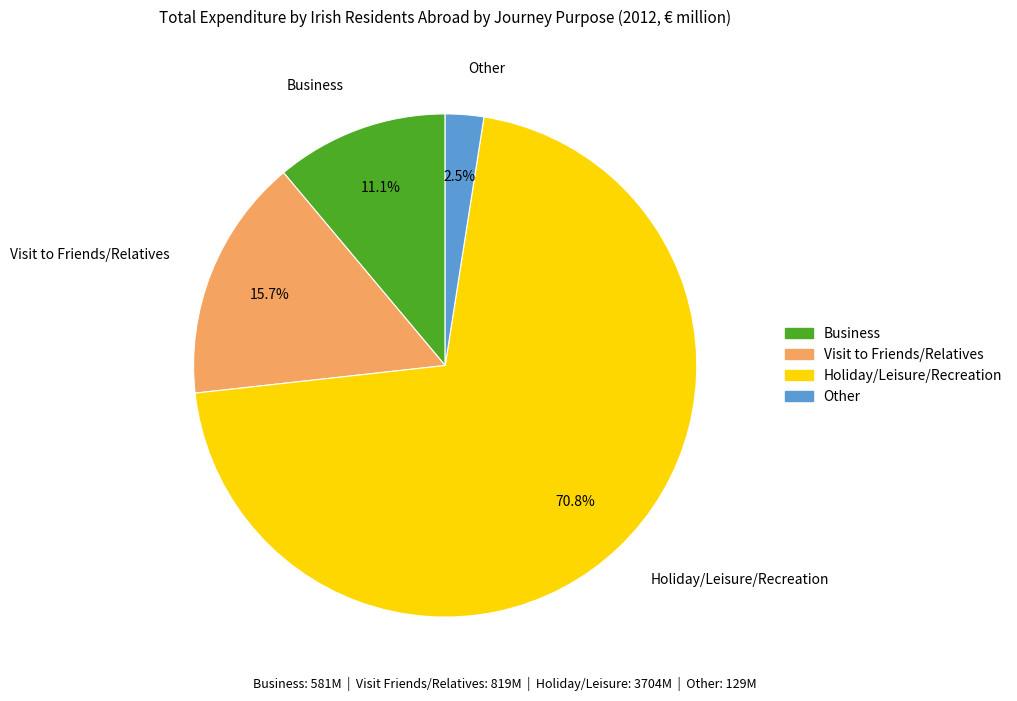

To the nearest percent, what is the combined percentage of Visit to Friends/Relatives and Holiday/Leisure/Recreation?

86%